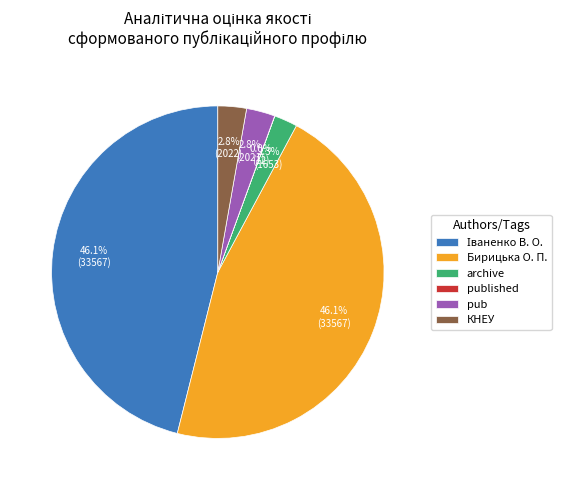

Does any single category account for the majority?

No